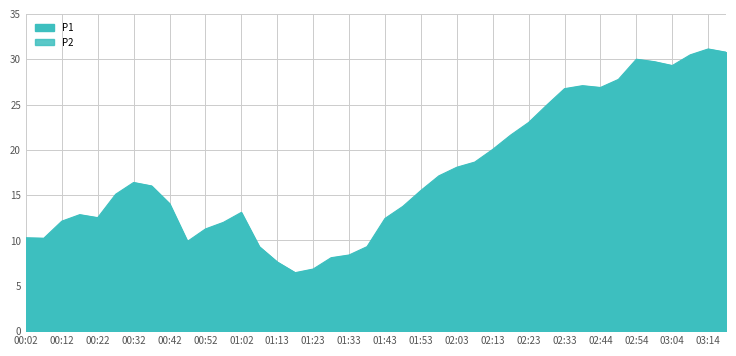

What is the smallest value displayed?

5.9